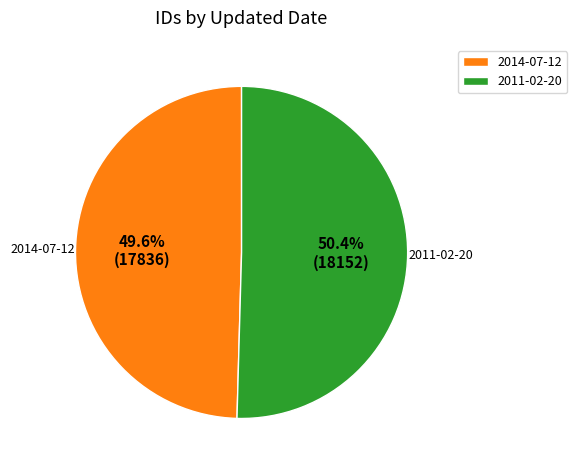

How many slices are in this pie chart?

2